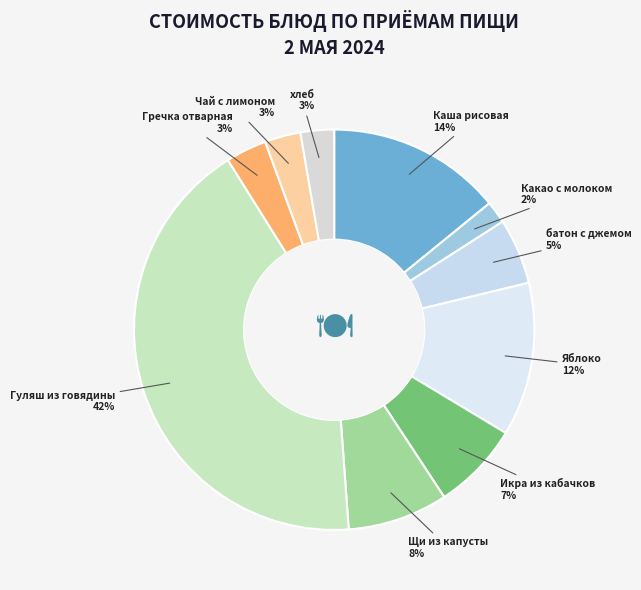

Combined, do Чай с лимоном and Гуляш из говядины account for over 50%?

No